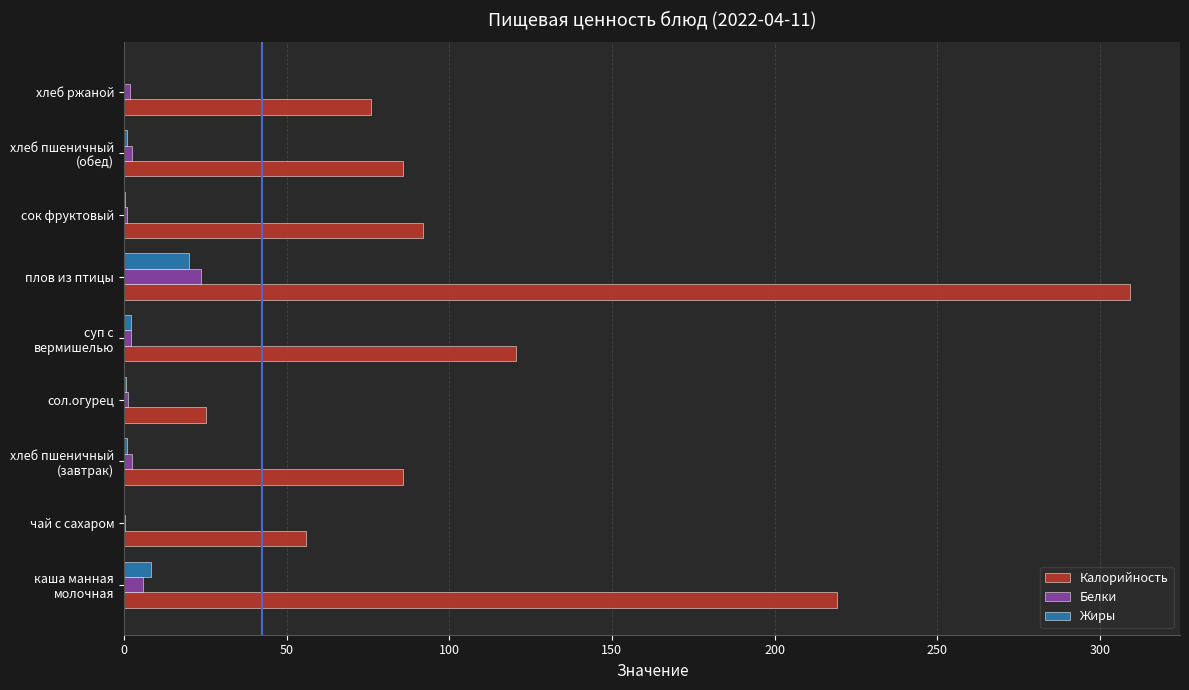

What is the sum of all Белки values?

41.5